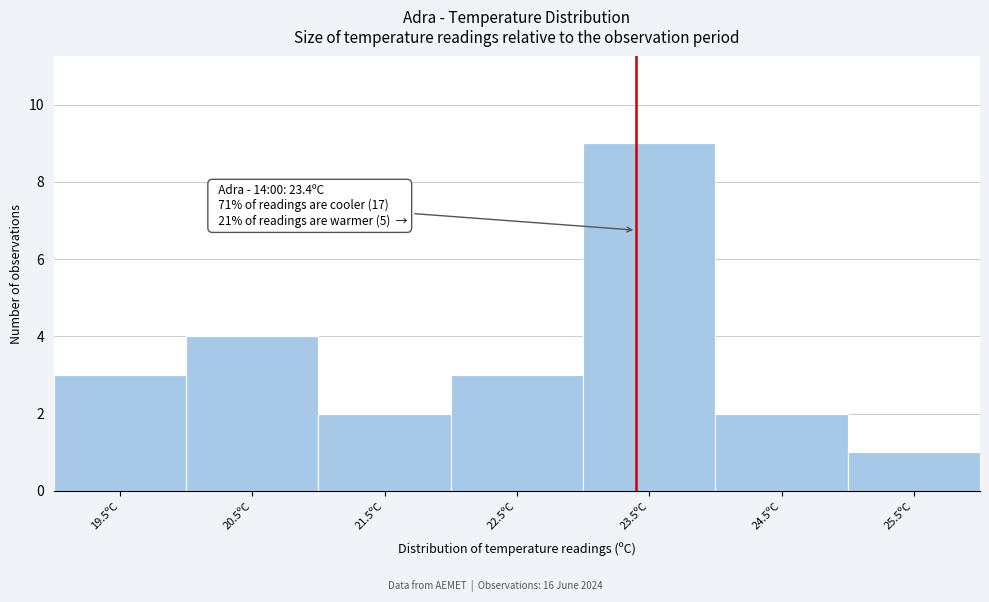

Which range on the x-axis has the tallest bar?

23 to 24